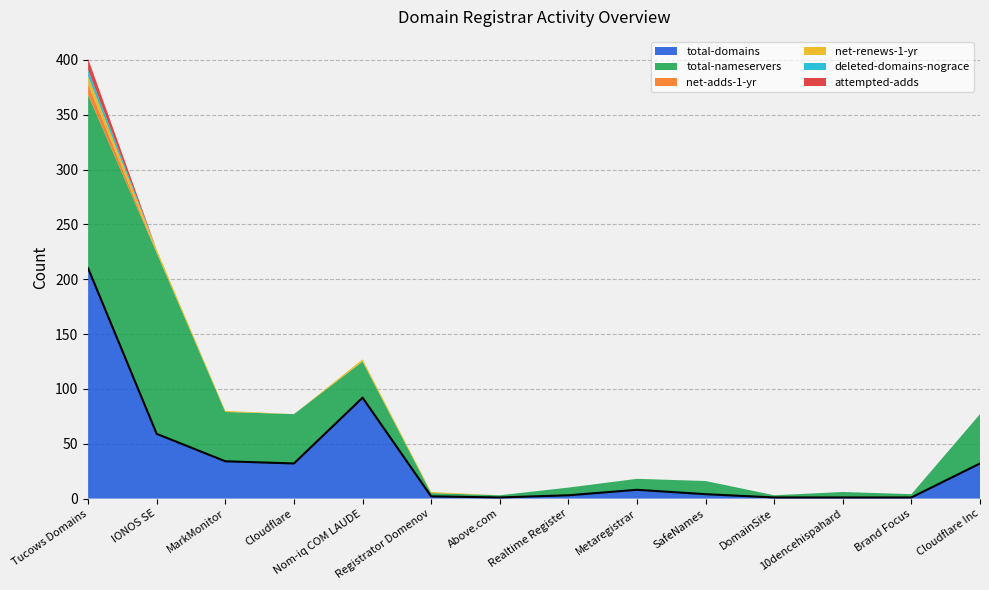

Reading right to left, transcribe all the data shown in this chart.

total-domains: Cloudflare Inc=32	Brand Focus=1	10dencehispahard=1	DomainSite=1	SafeNames=4	Metaregistrar=8	Realtime Register=3	Above.com=1	Registrator Domenov=2	Nom-iq COM LAUDE=92	Cloudflare=32	MarkMonitor=34	IONOS SE=59	Tucows Domains=210
total-nameservers: Cloudflare Inc=45	Brand Focus=3	10dencehispahard=5	DomainSite=2	SafeNames=12	Metaregistrar=10	Realtime Register=7	Above.com=2	Registrator Domenov=3	Nom-iq COM LAUDE=33	Cloudflare=45	MarkMonitor=45	IONOS SE=165	Tucows Domains=158
net-adds-1-yr: Cloudflare Inc=0	Brand Focus=0	10dencehispahard=0	DomainSite=0	SafeNames=0	Metaregistrar=0	Realtime Register=0	Above.com=0	Registrator Domenov=0	Nom-iq COM LAUDE=0	Cloudflare=0	MarkMonitor=0	IONOS SE=0	Tucows Domains=10
net-renews-1-yr: Cloudflare Inc=0	Brand Focus=0	10dencehispahard=0	DomainSite=0	SafeNames=0	Metaregistrar=0	Realtime Register=0	Above.com=0	Registrator Domenov=1	Nom-iq COM LAUDE=2	Cloudflare=0	MarkMonitor=1	IONOS SE=3	Tucows Domains=7
deleted-domains-nograce: Cloudflare Inc=0	Brand Focus=0	10dencehispahard=0	DomainSite=0	SafeNames=0	Metaregistrar=0	Realtime Register=0	Above.com=0	Registrator Domenov=0	Nom-iq COM LAUDE=0	Cloudflare=0	MarkMonitor=0	IONOS SE=0	Tucows Domains=6
attempted-adds: Cloudflare Inc=0	Brand Focus=0	10dencehispahard=0	DomainSite=0	SafeNames=0	Metaregistrar=0	Realtime Register=0	Above.com=0	Registrator Domenov=0	Nom-iq COM LAUDE=0	Cloudflare=0	MarkMonitor=0	IONOS SE=0	Tucows Domains=10